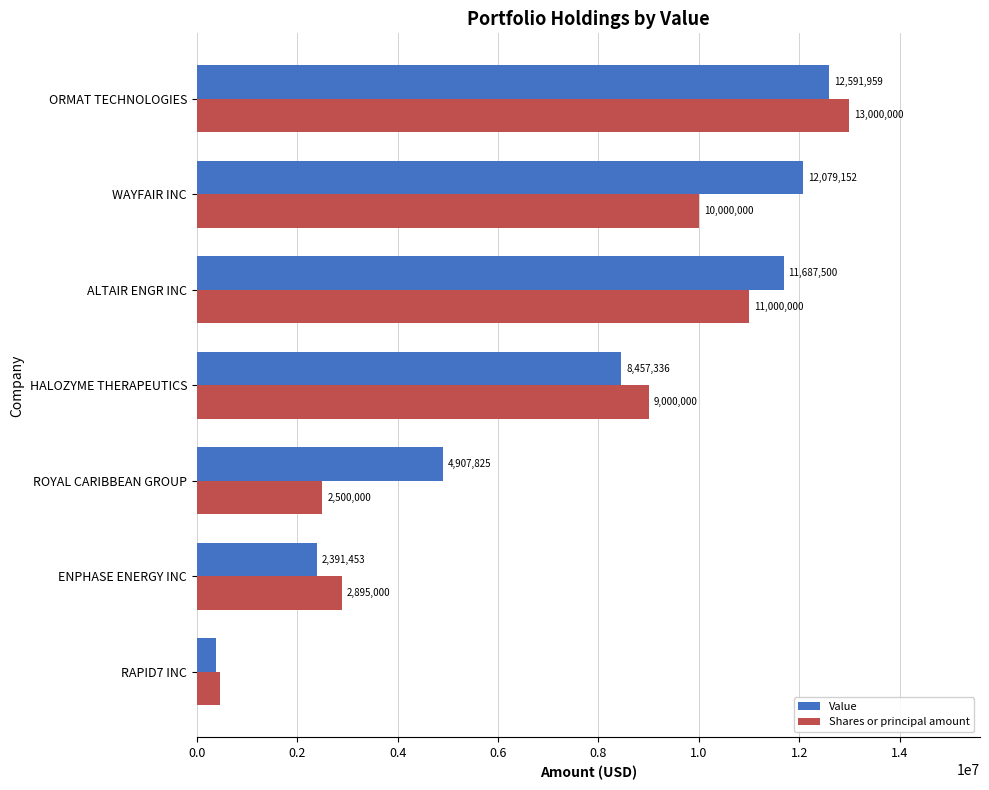

At how many categories does at least one series exceed 989917?

6